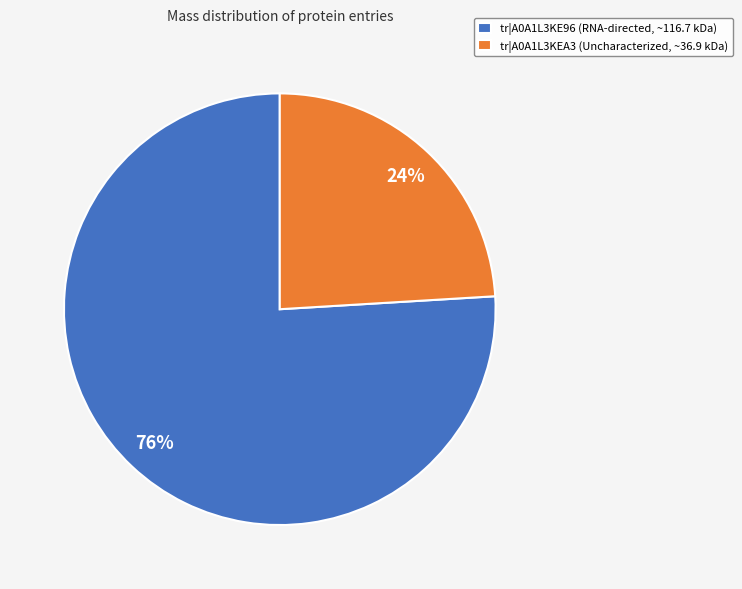

True or false: tr|A0A1L3KE96 (RNA-directed, ~116.7 kDa) accounts for 76% of the total.

True